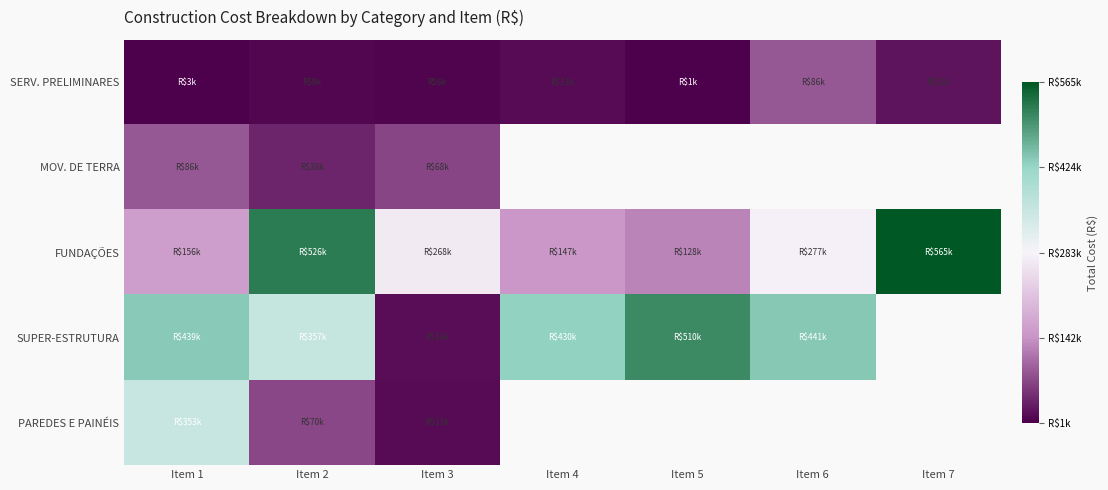

Is the value of FUNDAÇÕES at Item 2 greater than the value of PAREDES E PAINÉIS at Item 2?

Yes